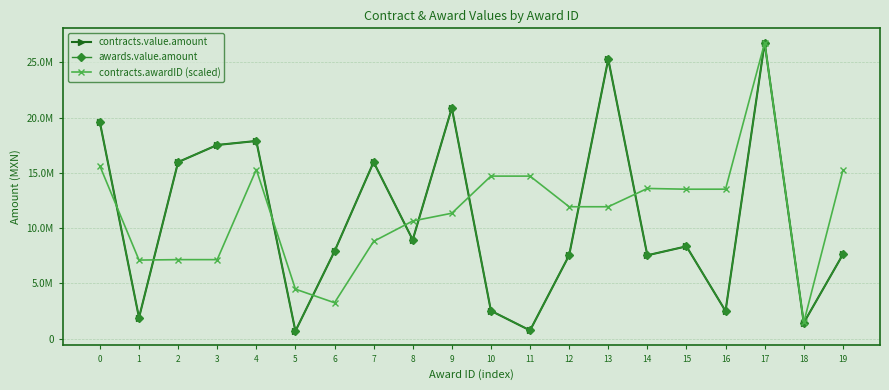

Does the chart have visible grid lines?

Yes